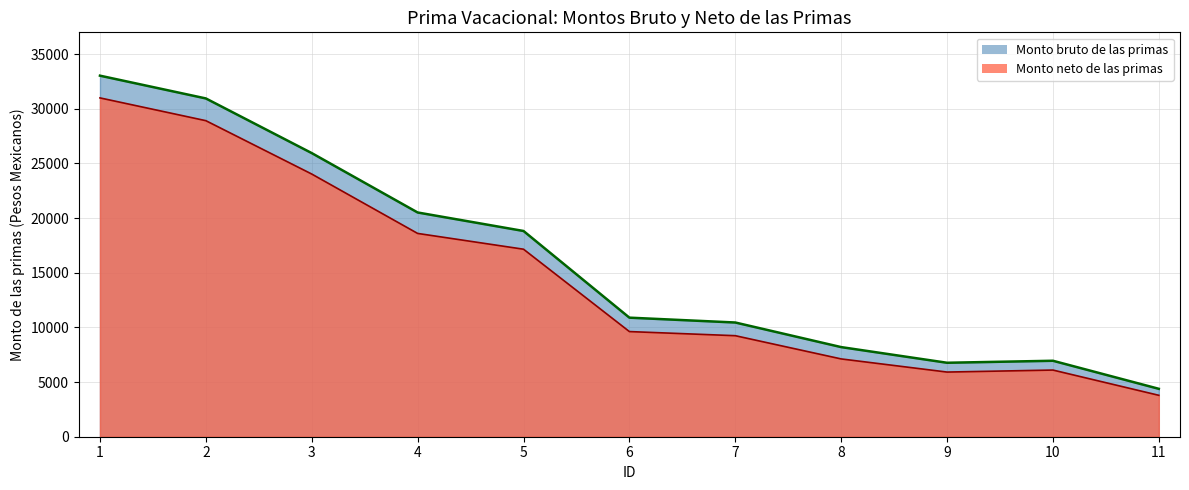

List the series in order of their overall mean, lowest first.

Monto neto de las primas, Monto bruto de las primas